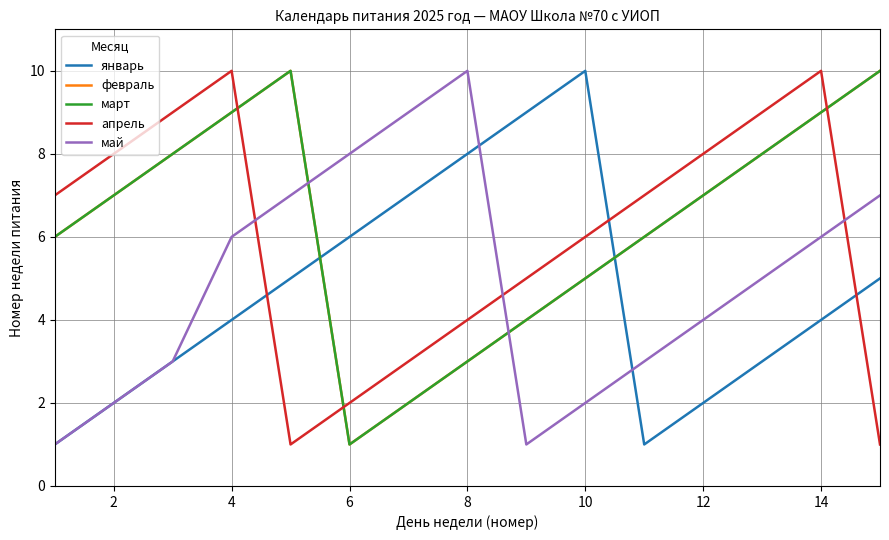

What is the minimum value shown in the chart?

1